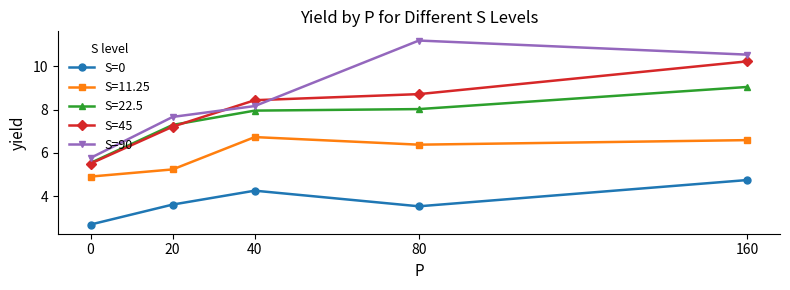

Is it true that S=45 equals 10.2 at 160?

True